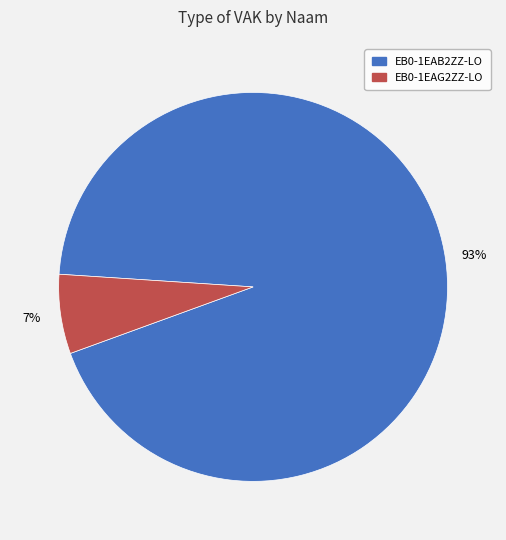

Rank the categories by value from lowest to highest.

EB0-1EAG2ZZ-LO, EB0-1EAB2ZZ-LO